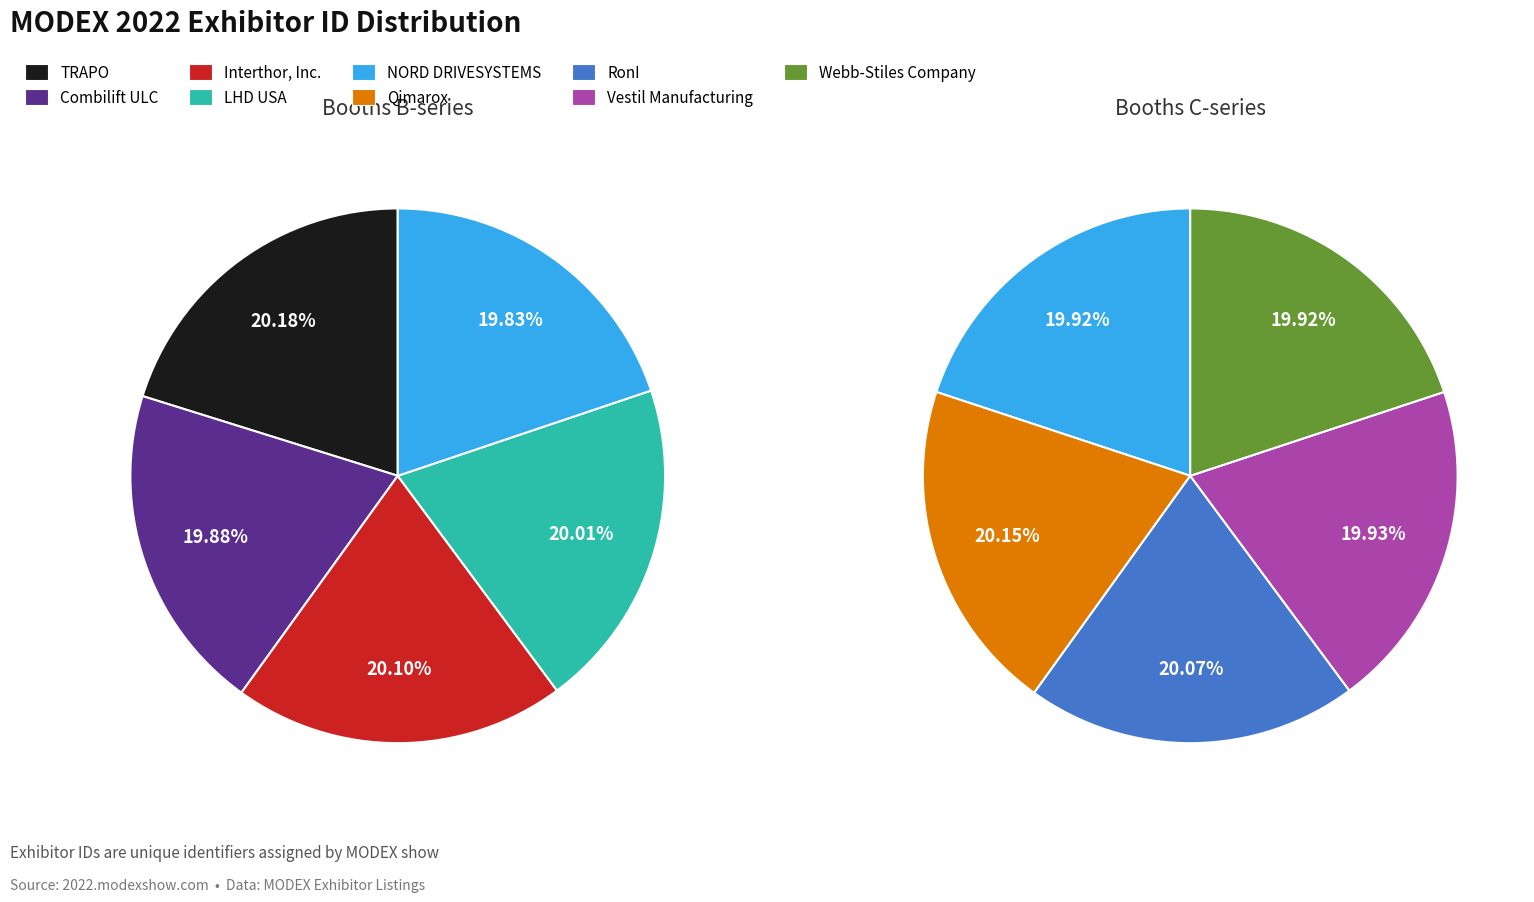

How many segments does this pie chart have?

9